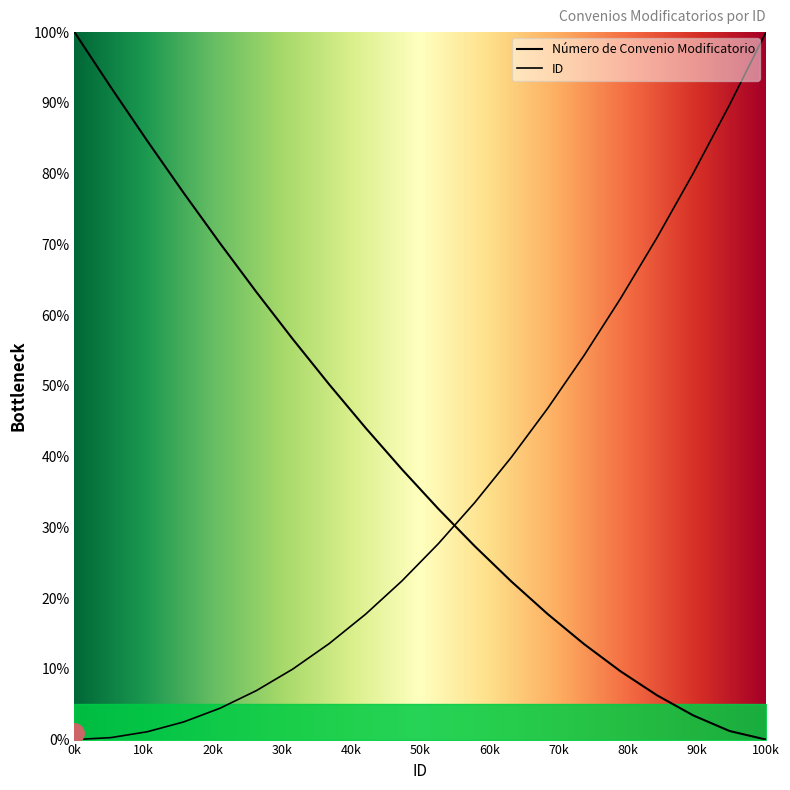

What is the sum of all values?

810.6